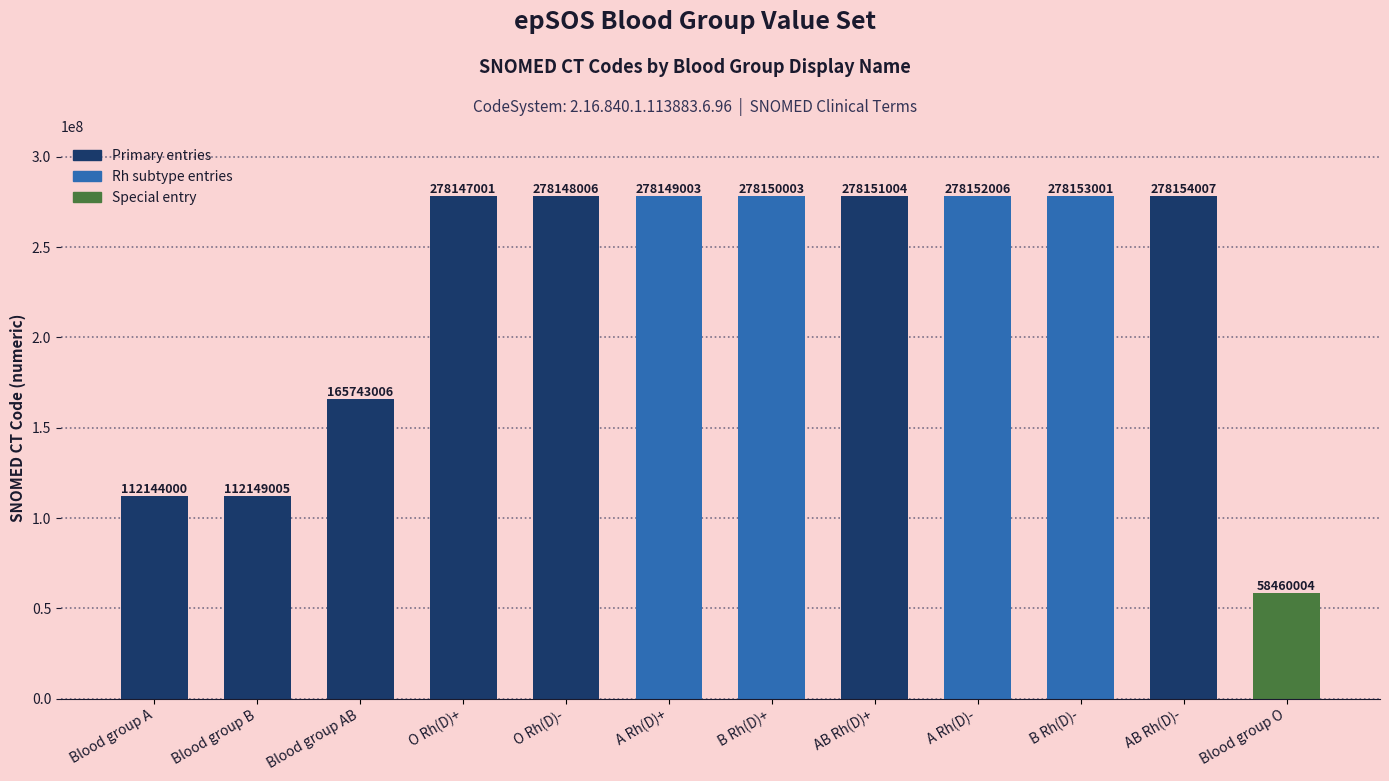

At which label is the value closest to 168307005?

Blood group AB